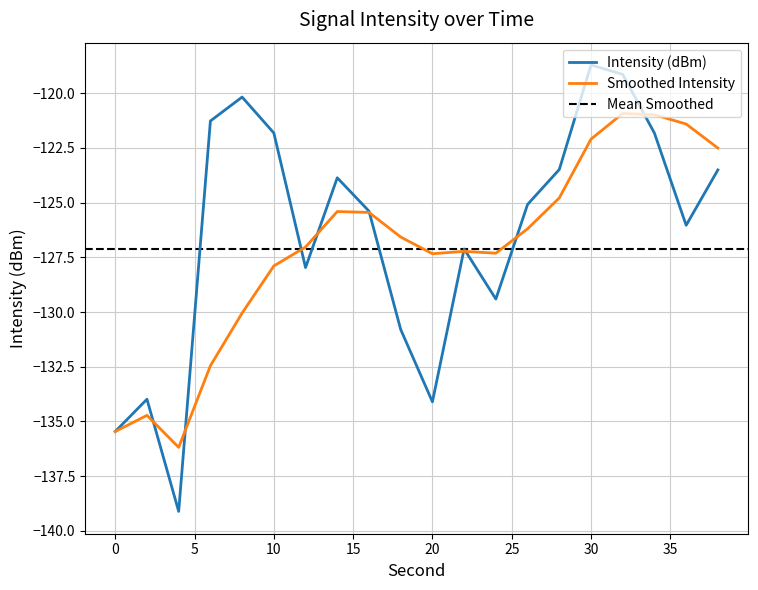

Where do Intensity (dBm) and Smoothed Intensity first cross each other?

2 and 4